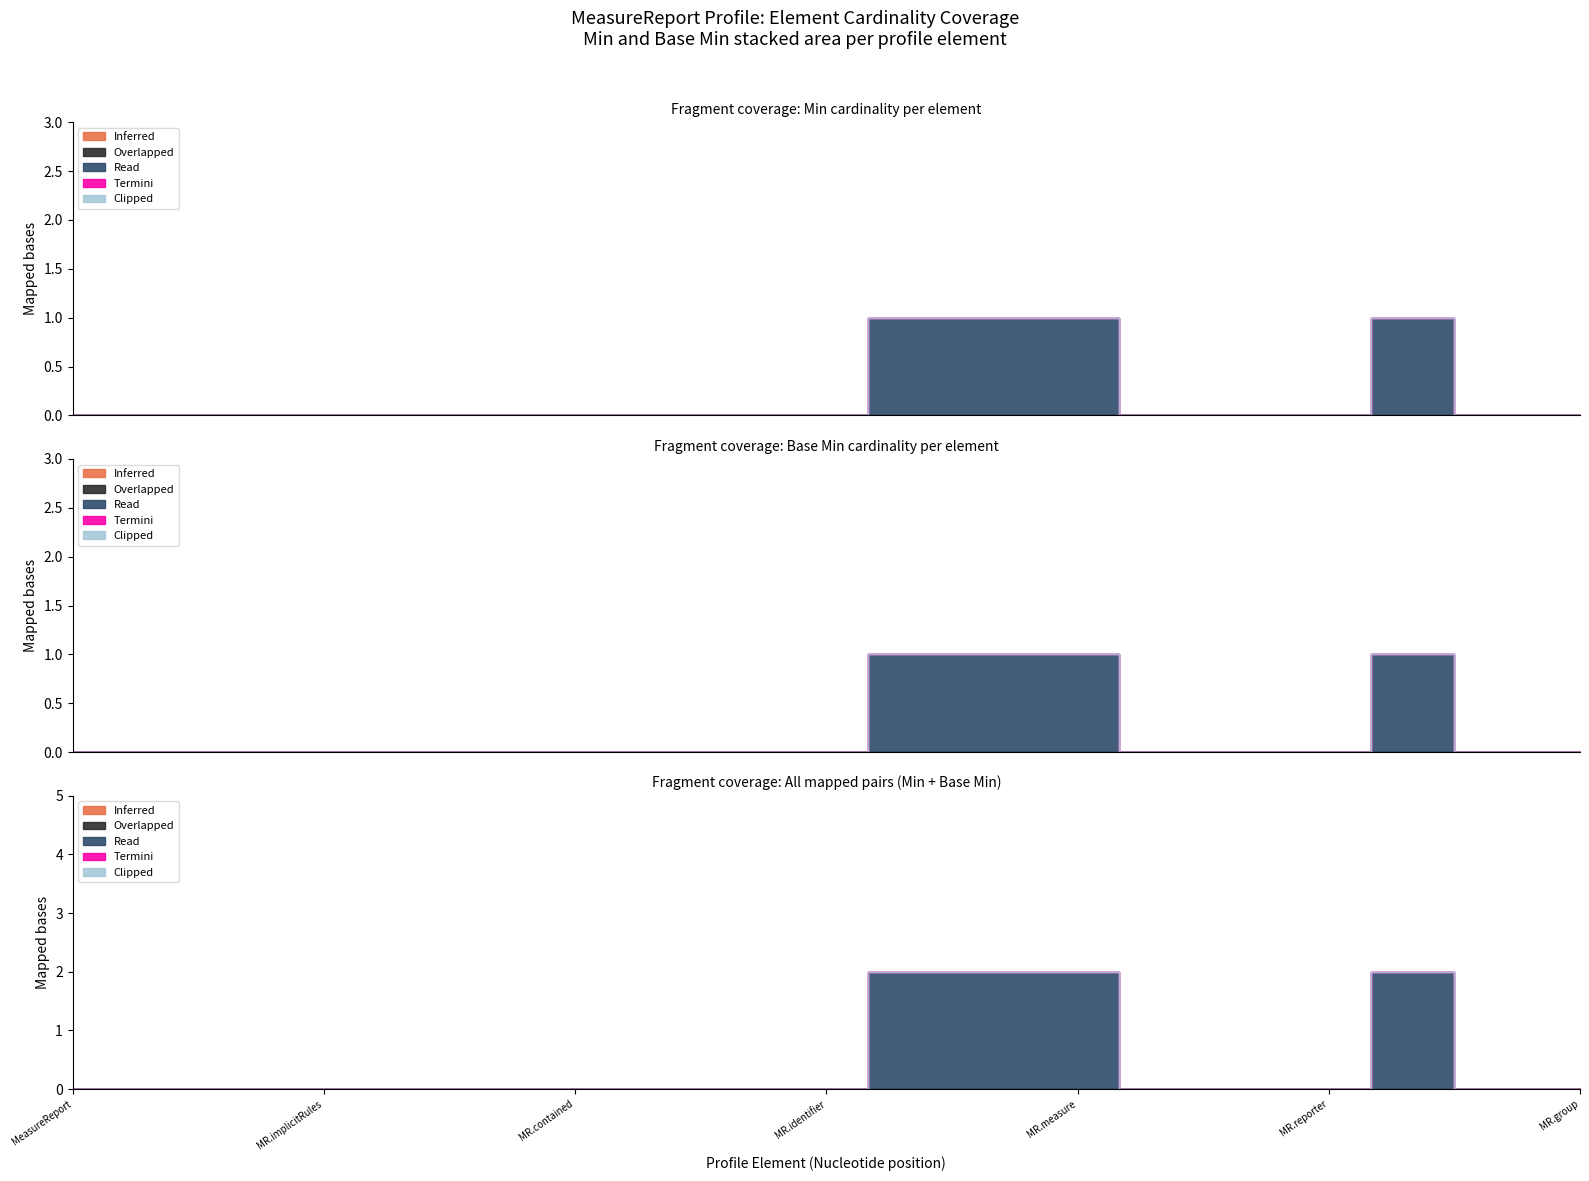

The Overlapped series shows 0 at MeasureReport.extension. True or false?

True